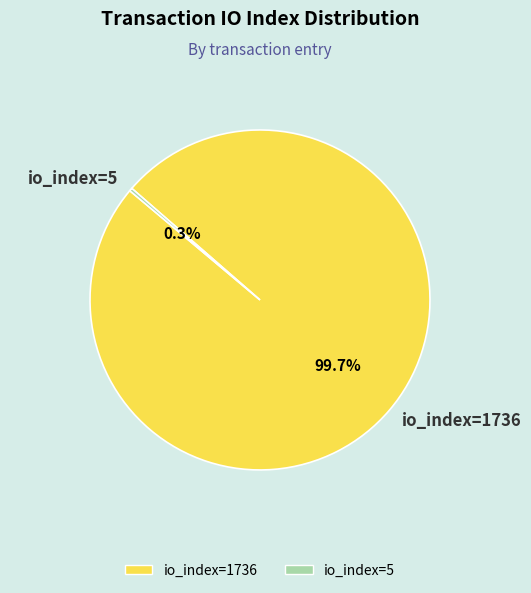

How many segments does this pie chart have?

2